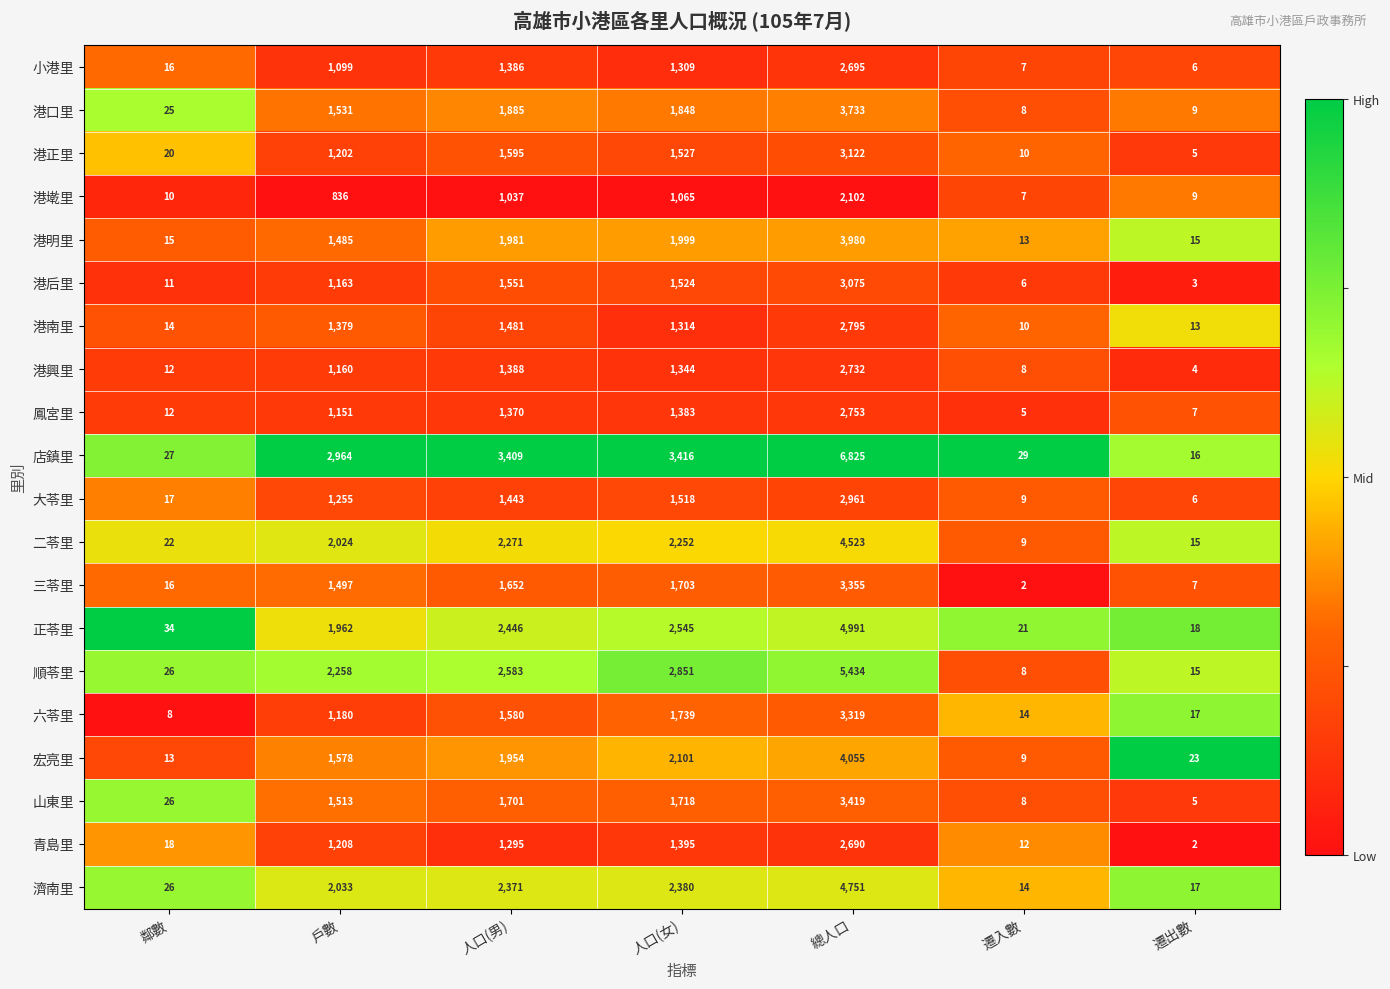

Which series changed the most between 人口(男) and 總人口?

店鎮里